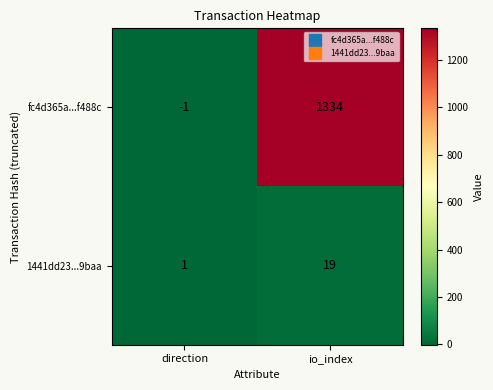

Between direction and io_index, which series saw the biggest shift?

fc4d365a...f488c